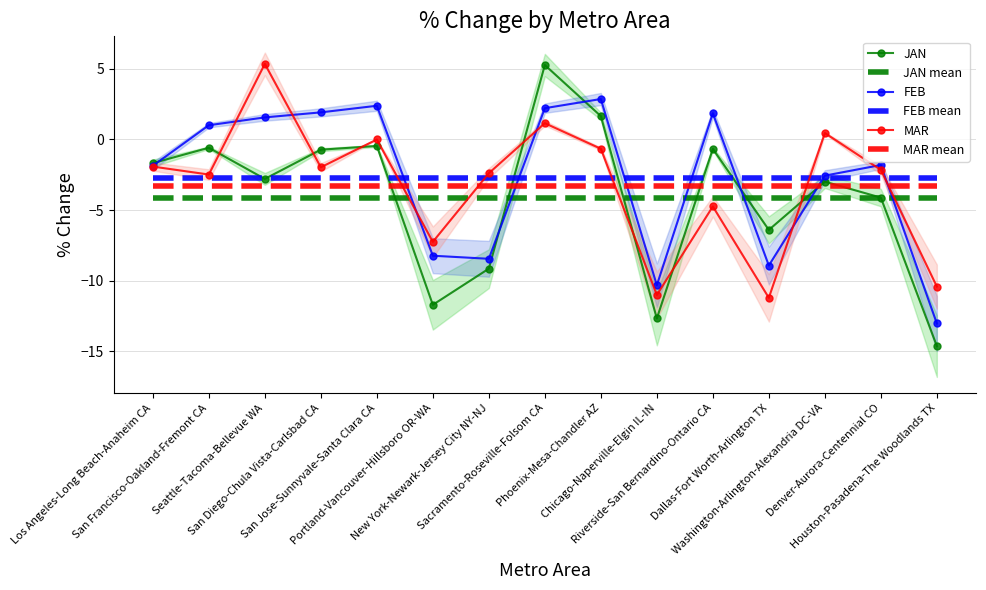

How many values in MAR are below zero?

12